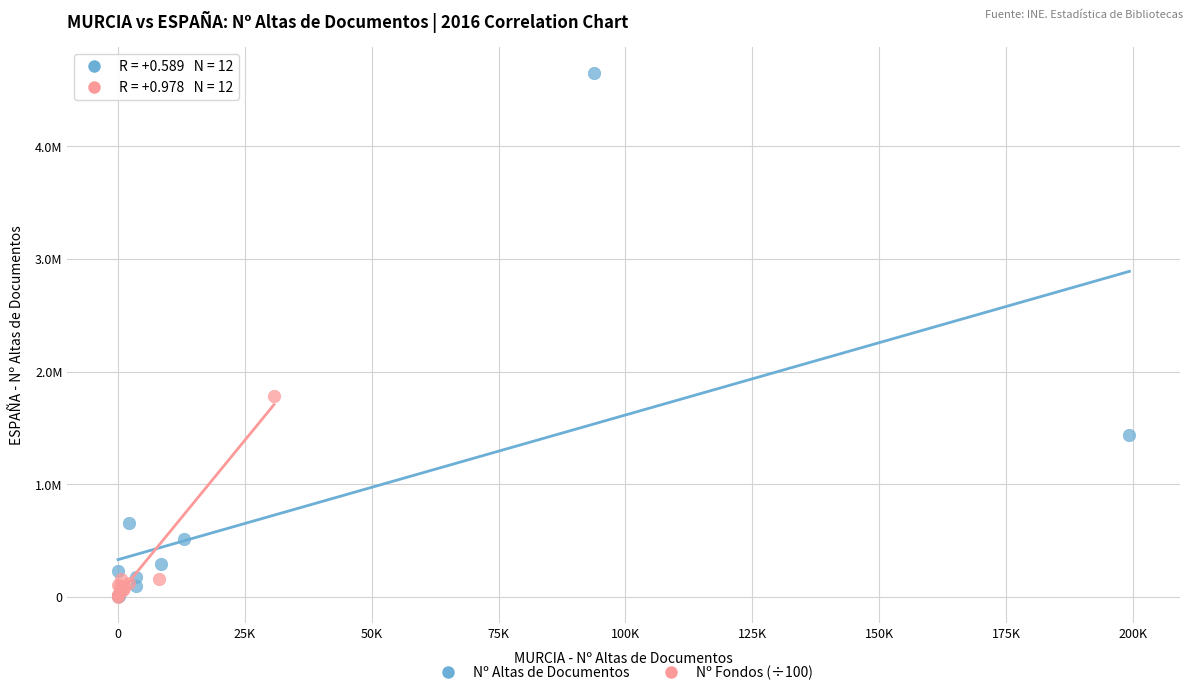

Which series contains the highest Y value?

Nº Altas de Documentos